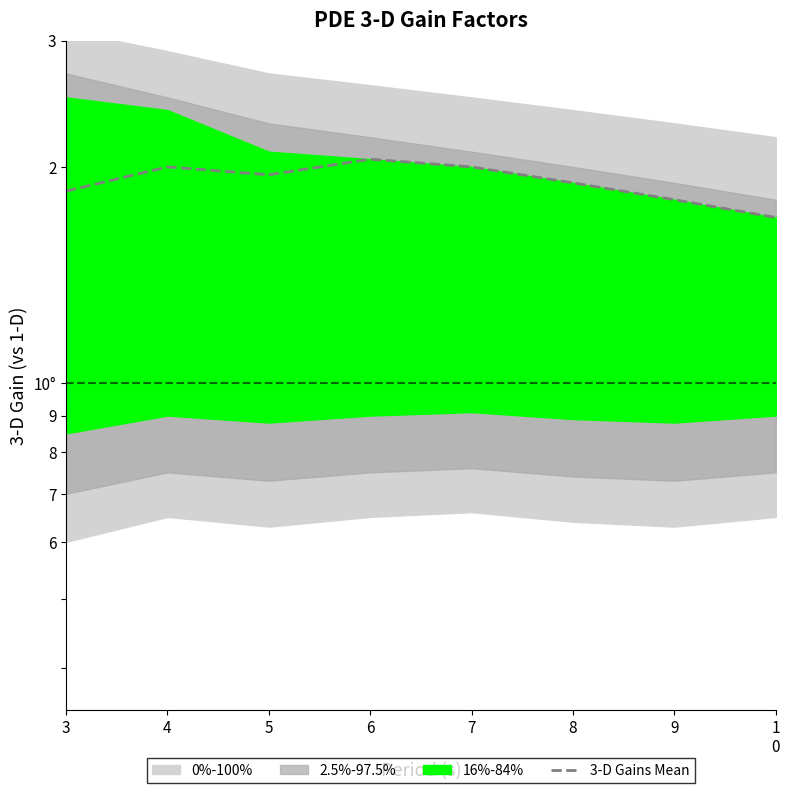

What is the value of the 7th point from the left?

1.8